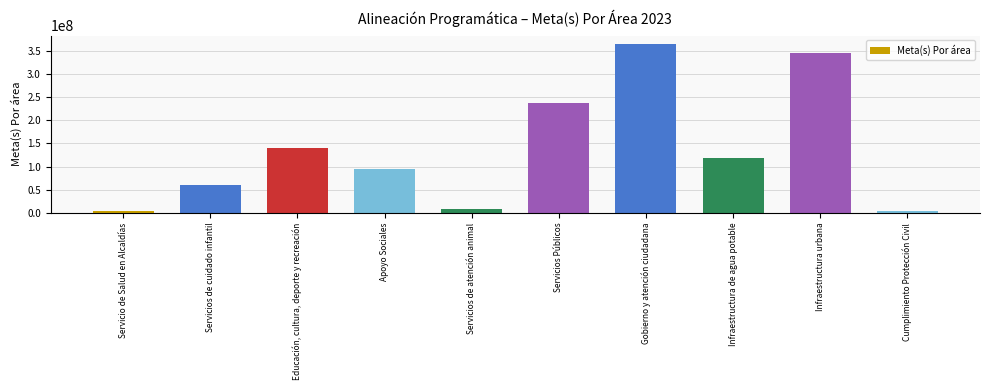

Read the value at Servicios de atención animal, to the nearest 50.

7596600